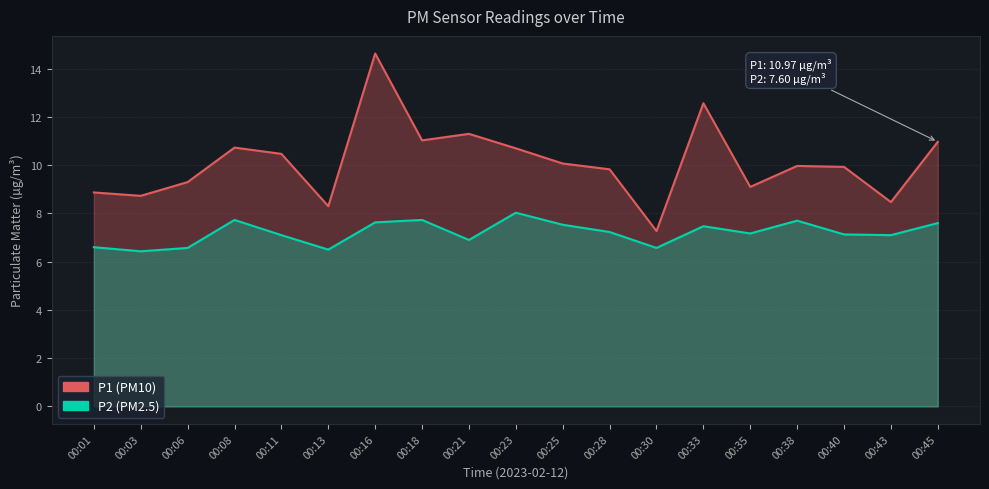

Which category has the lowest value across all series?

00:03